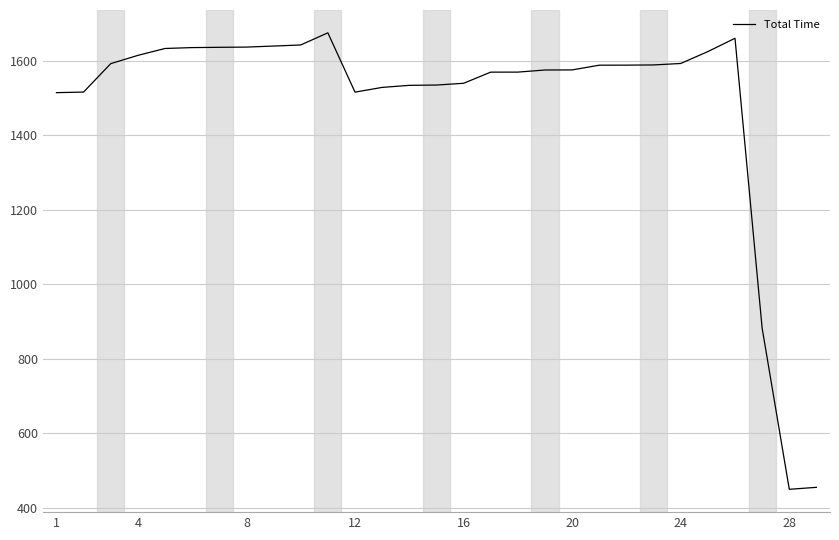

What is the minimum value shown in the chart?

450.2